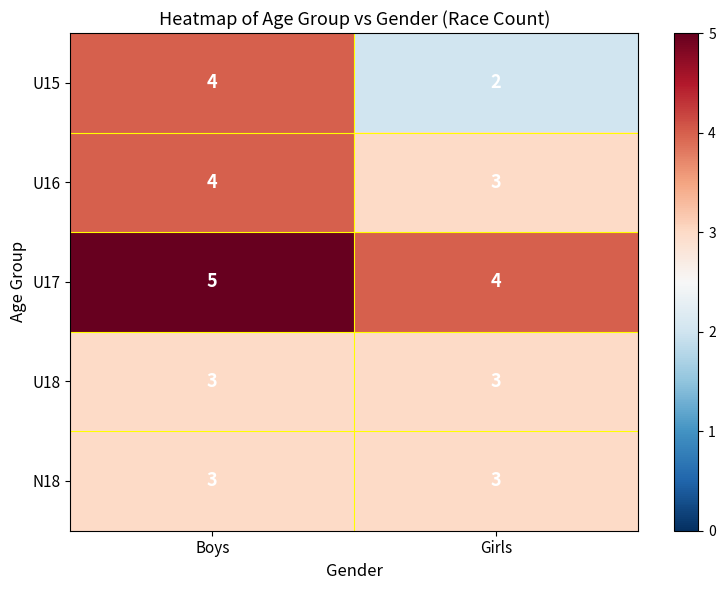

What is the difference between the highest and lowest values at Girls?

2